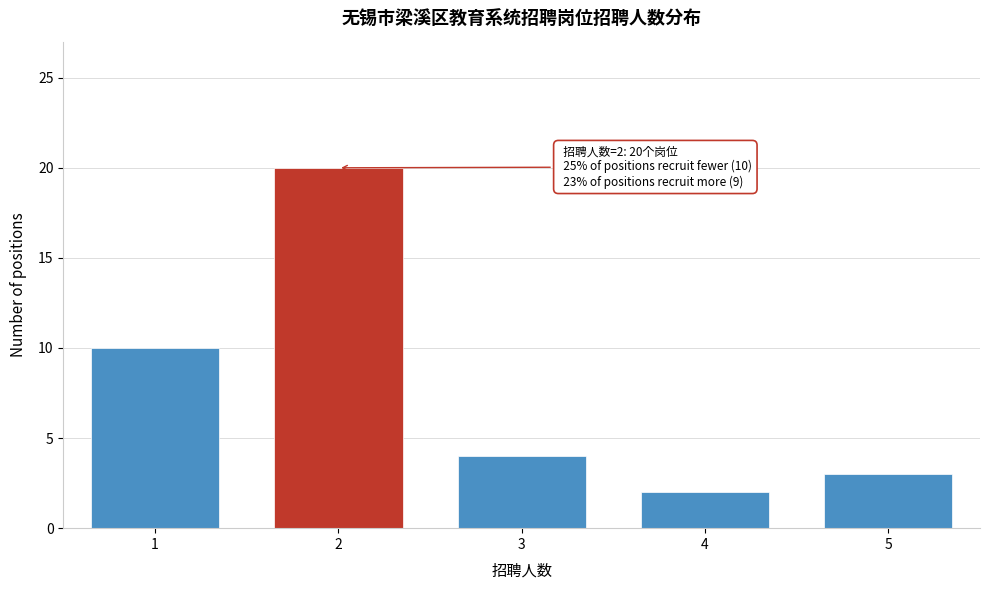

Reading right to left, extract all data points from this chart.

3	2	4	20	10